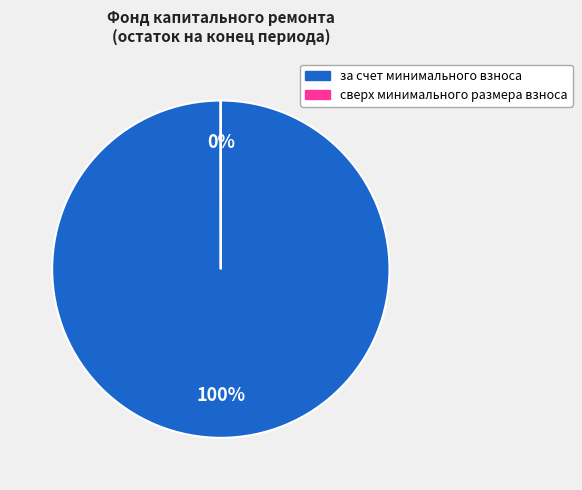

To the nearest percent, what is the difference between the largest and smallest slice percentages?

100%